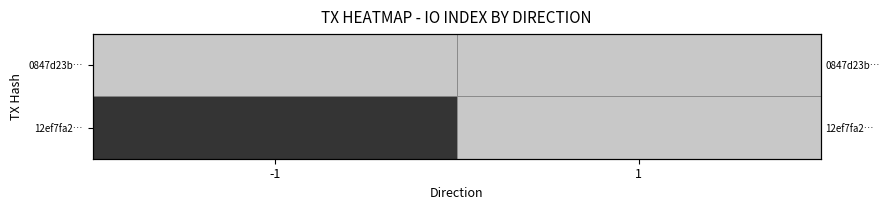

List the series in order of their overall mean, highest first.

row_1, row_0